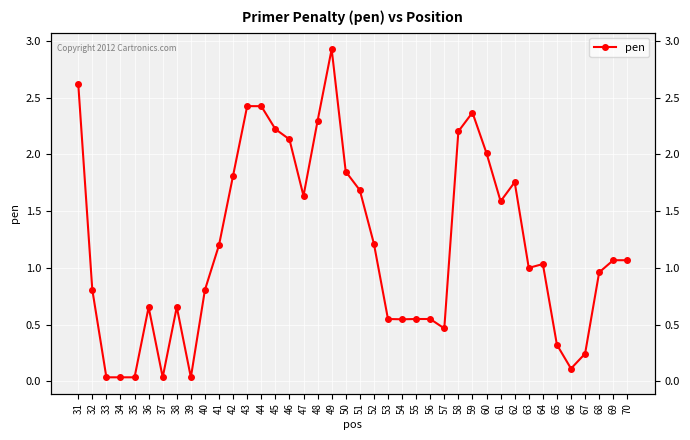

Reading left to right, what are all the values shown in this chart?

2.6	0.8	0.0	0.0	0.0	0.7	0.0	0.7	0.0	0.8	1.2	1.8	2.4	2.4	2.2	2.1	1.6	2.3	2.9	1.8	1.7	1.2	0.5	0.5	0.5	0.5	0.5	2.2	2.4	2.0	1.6	1.8	1.0	1.0	0.3	0.1	0.2	1.0	1.1	1.1